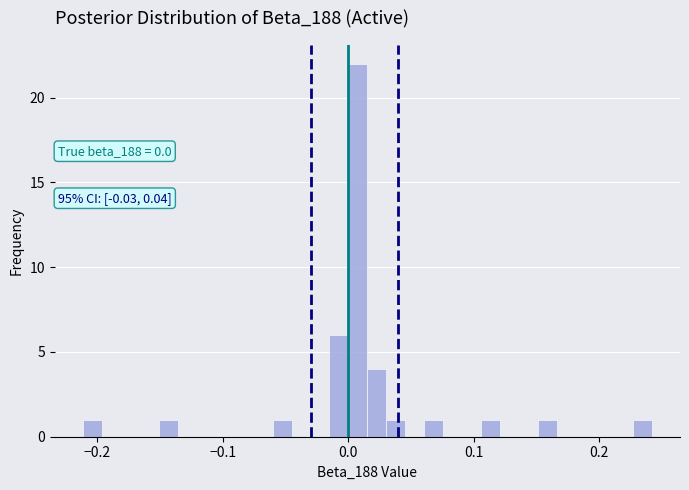

Read against the x-axis, roughly where is the centre of the tallest bar?

0.01